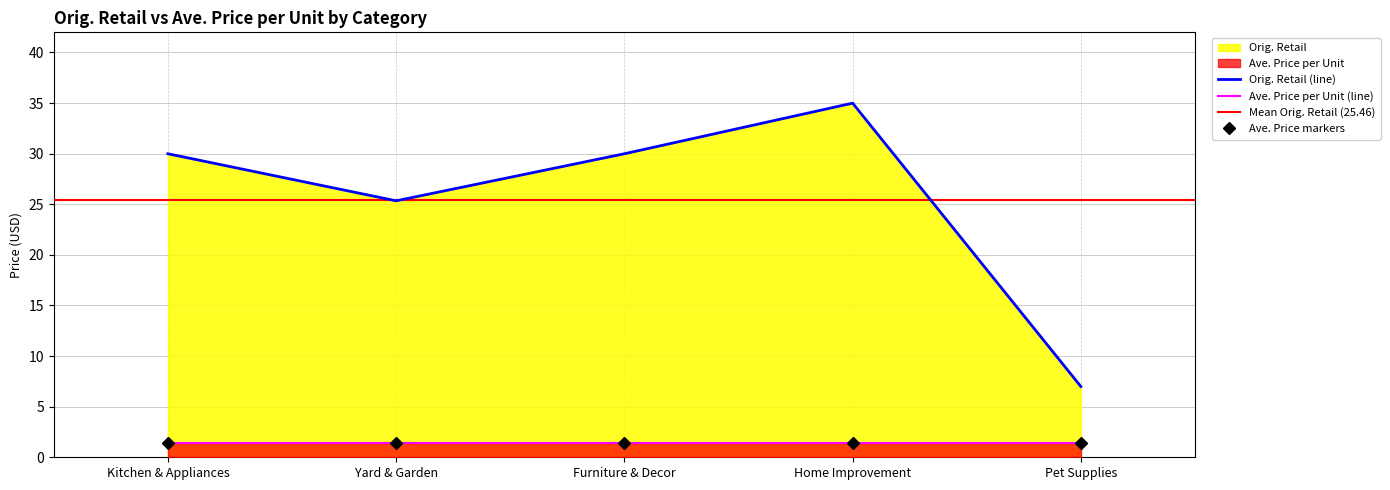

Where is the first local maximum?

Home Improvement